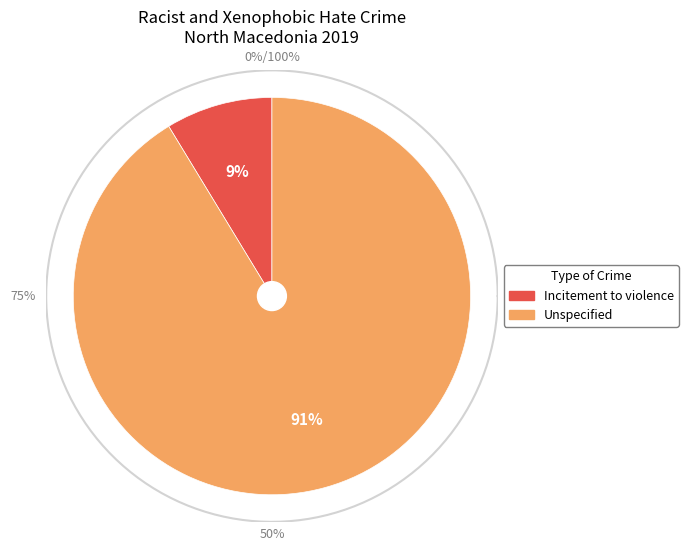

What portion of the pie excludes Incitement to violence?

91.3%